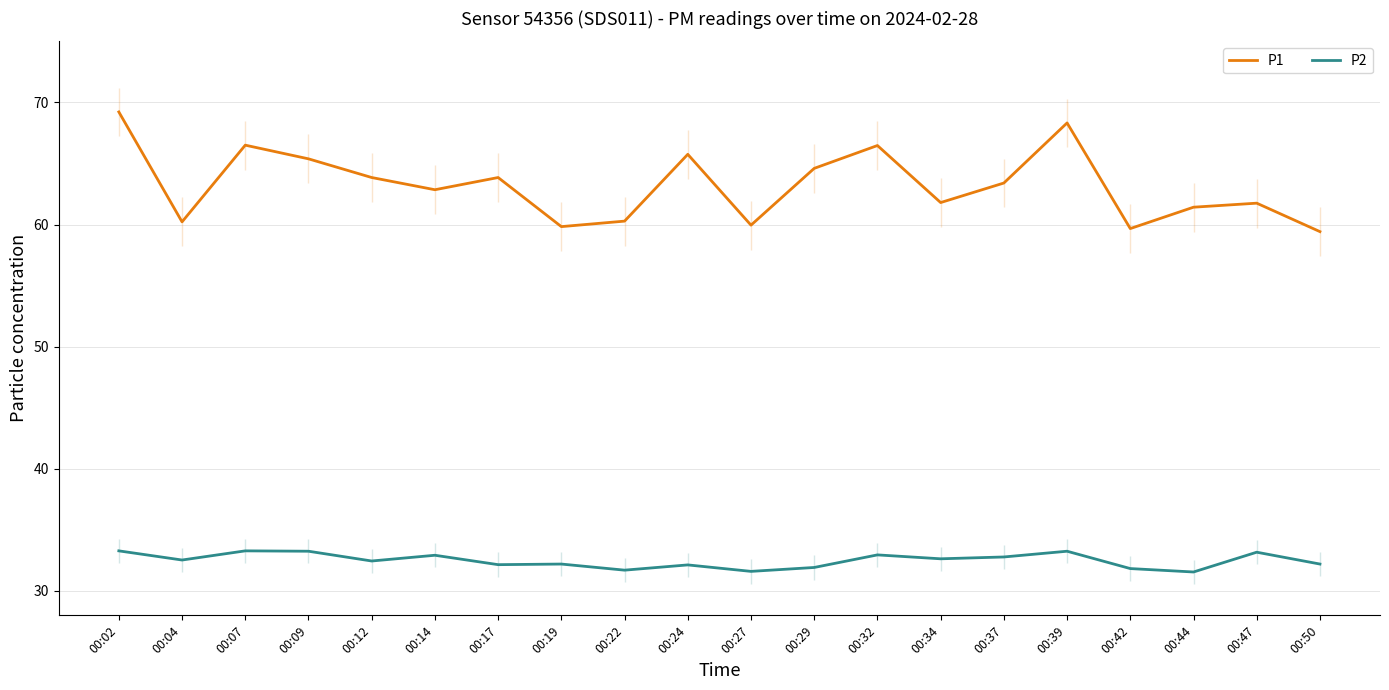

At 00:32, list the series in order from largest to smallest.

P1, P2